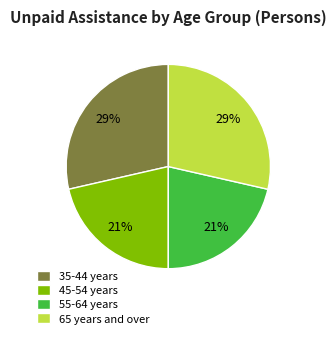

True or false: 65 years and over accounts for 43% of the total.

False